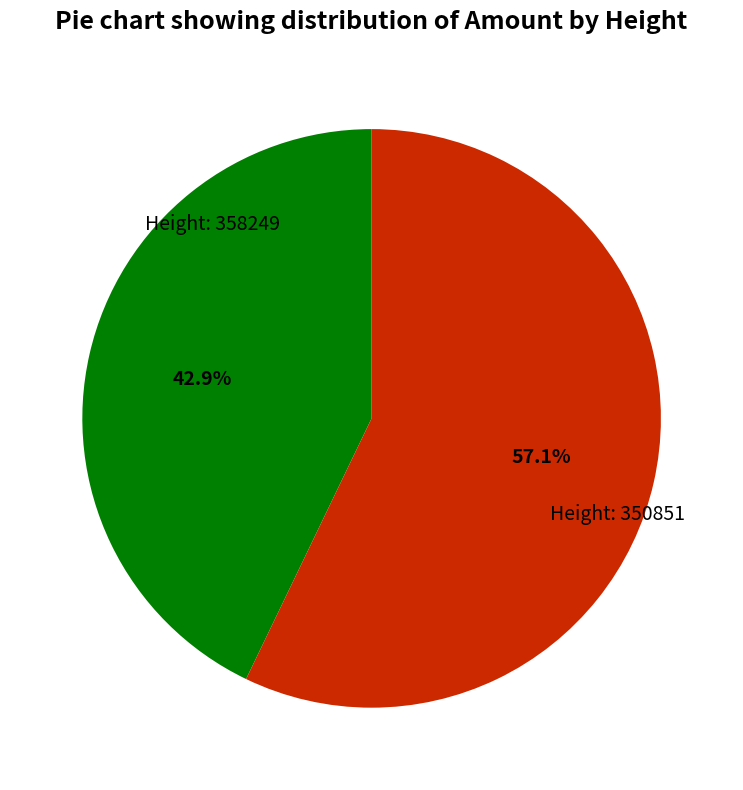

Rank the categories by value from highest to lowest.

Height: 350851, Height: 358249